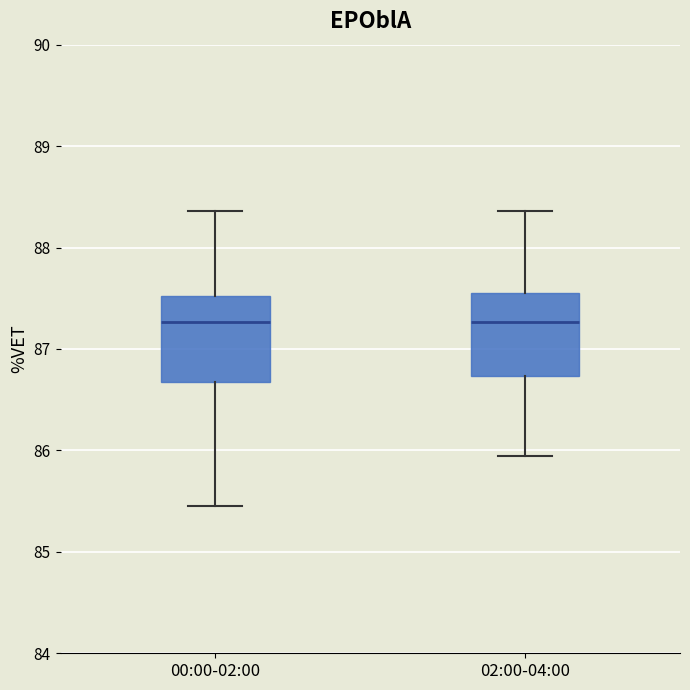

Reading left to right, read every box against the y-axis: the position of its median line, the range the box covers, and the ends of its whiskers. The values are not printed on the chart, so give them approximately, as read against the axis.

00:00-02:00: median 87.3, box 86.7 to 87.5, whiskers 85.5 to 88.4
02:00-04:00: median 87.3, box 86.7 to 87.6, whiskers 85.9 to 88.4